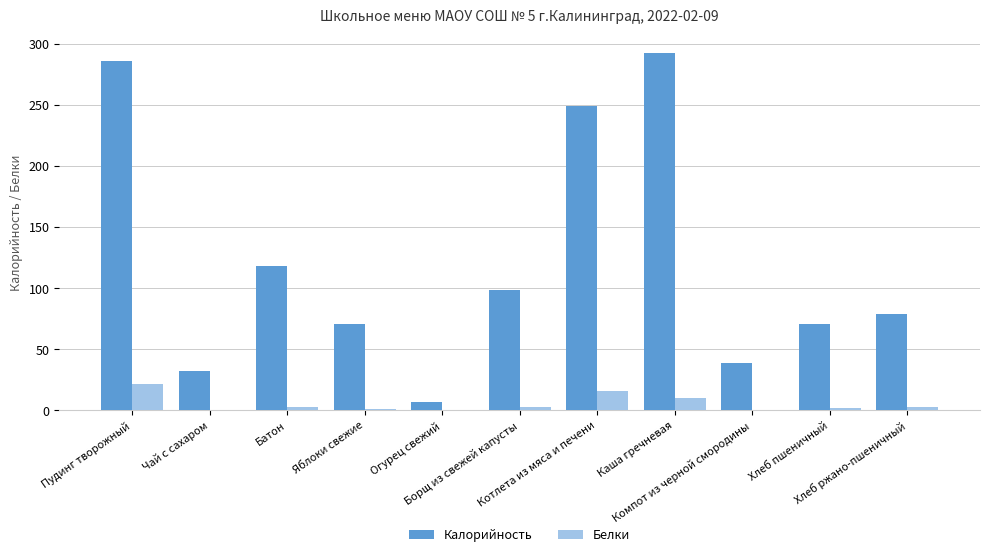

What is the maximum value shown in the chart?

293